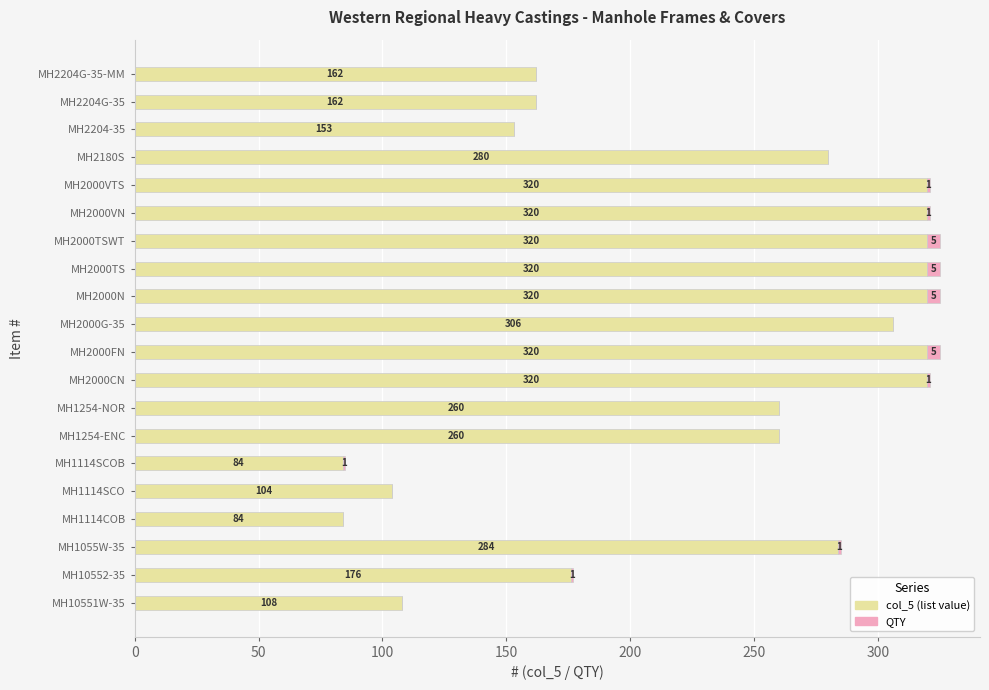

The value of col_5 (list value) at MH2180S is 280. True or false?

True